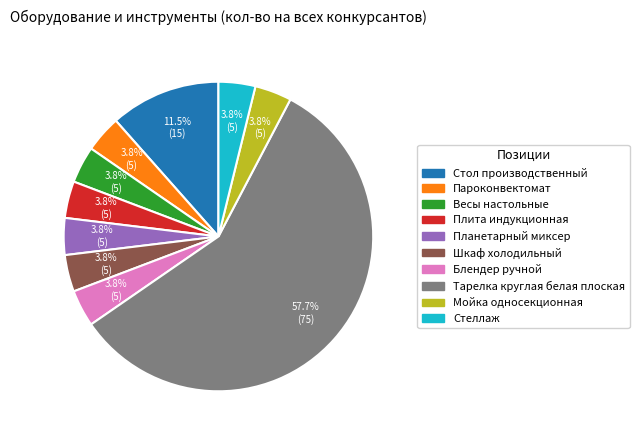

Count the number of slices in the pie.

10